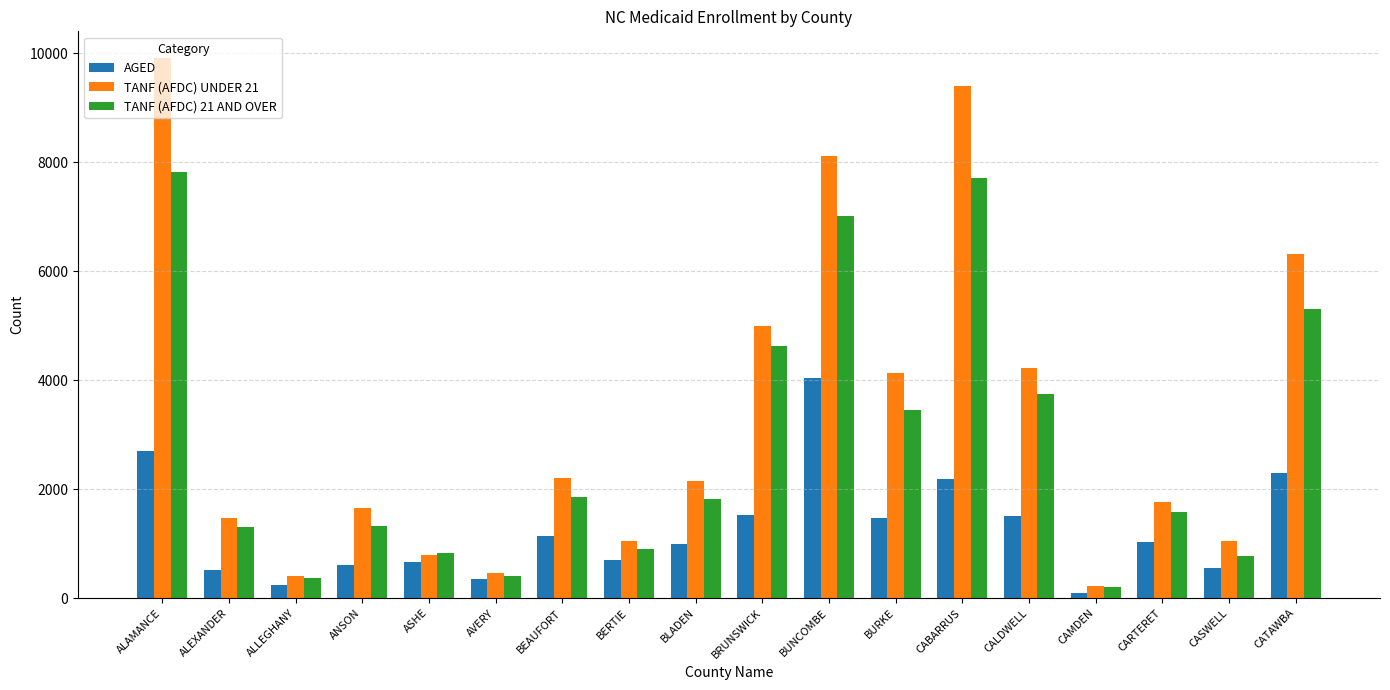

What is the label of the 14th bar from the left?

CALDWELL